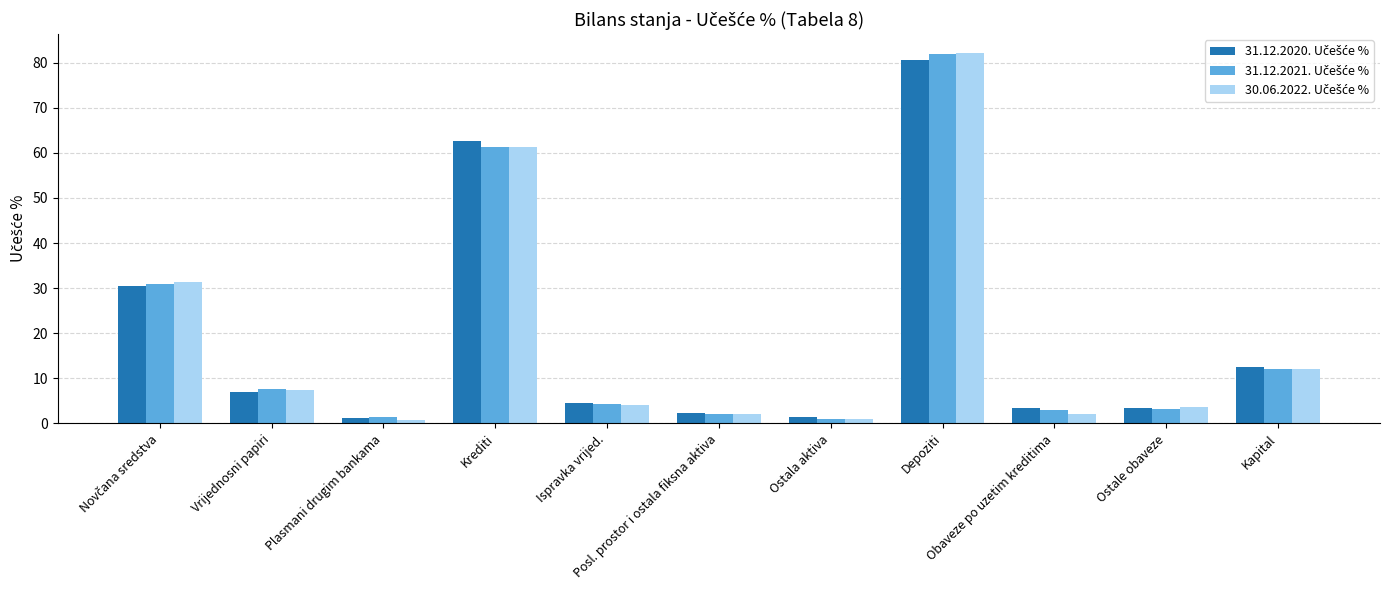

What is the greatest value displayed?

82.2